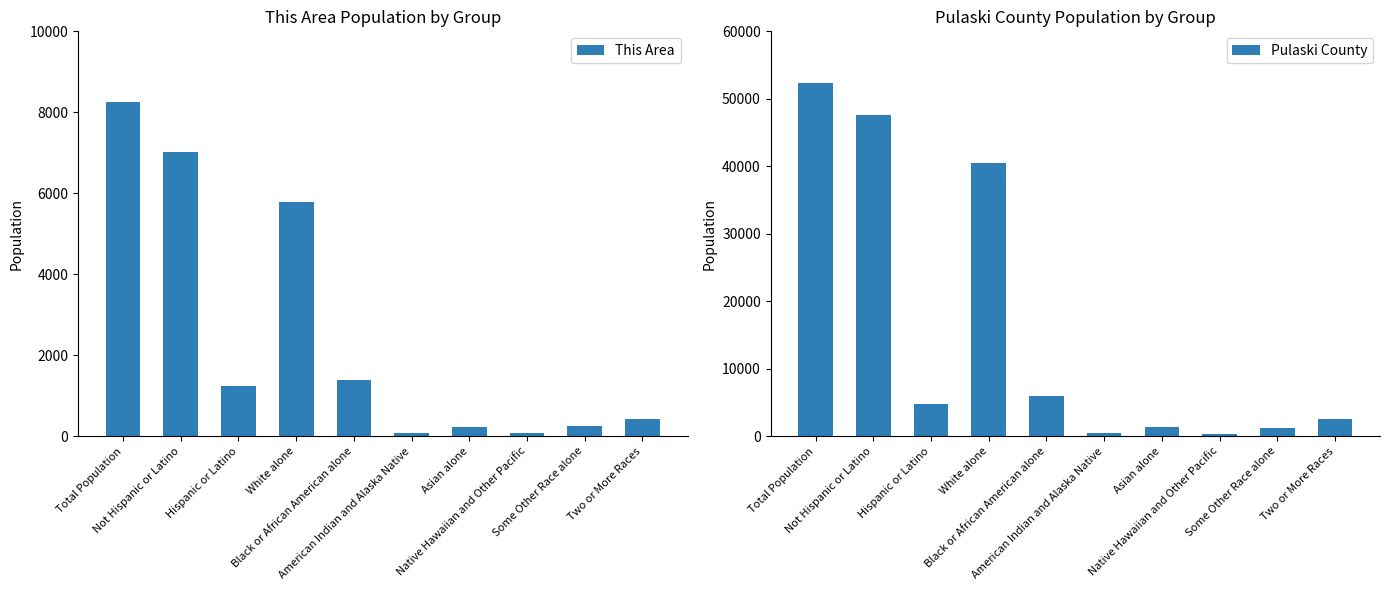

What is the maximum value for This Area?

8245